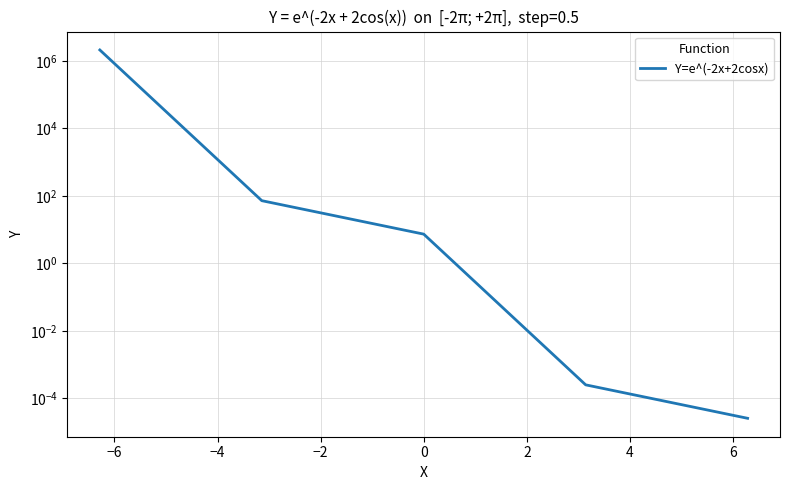

What is the value of the 5th point from the left?

7.4